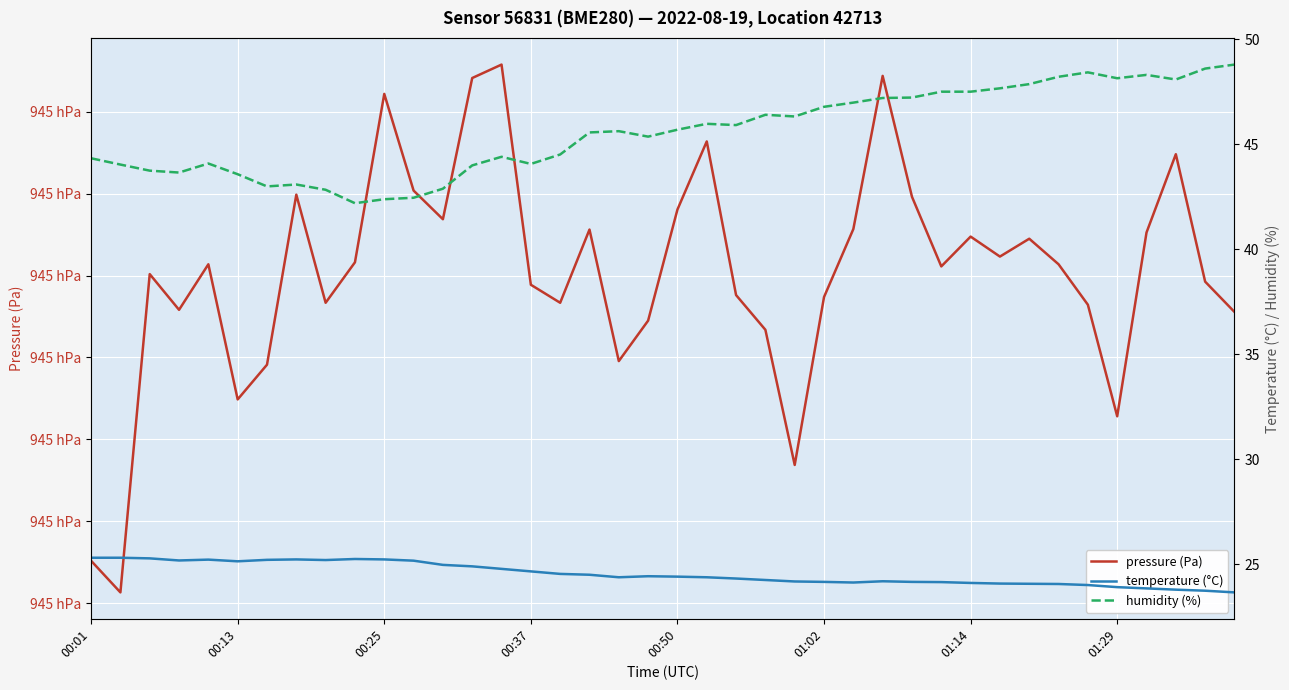

Reading left to right, list all the values displayed in this chart.

pressure (Pa): 94517.6	94515.7	94535.1	94532.9	94535.7	94527.4	94529.6	94539.9	94533.3	94535.8	94546.1	94540.2	94538.4	94547.1	94547.9	94534.4	94533.3	94537.8	94529.8	94532.2	94539.0	94543.2	94533.8	94531.7	94523.4	94533.7	94537.8	94547.2	94539.8	94535.6	94537.4	94536.2	94537.2	94535.7	94533.2	94526.4	94537.6	94542.4	94534.6	94532.8
temperature (°C): 25.3	25.3	25.3	25.2	25.2	25.1	25.2	25.2	25.2	25.3	25.2	25.2	25.0	24.9	24.8	24.7	24.6	24.5	24.4	24.4	24.4	24.4	24.3	24.3	24.2	24.2	24.1	24.2	24.2	24.2	24.1	24.1	24.1	24.1	24.0	23.9	23.9	23.8	23.8	23.7
humidity (%): 44.3	44.0	43.8	43.7	44.1	43.6	43.0	43.1	42.8	42.2	42.4	42.5	42.9	44.0	44.4	44.1	44.5	45.6	45.6	45.4	45.7	46.0	45.9	46.4	46.3	46.8	47.0	47.2	47.2	47.5	47.5	47.7	47.9	48.2	48.4	48.1	48.3	48.1	48.6	48.8